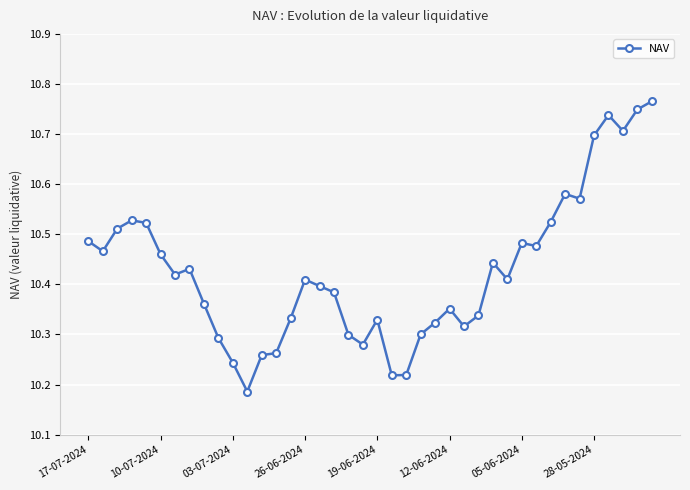

How many values are between 10 and 11?

40